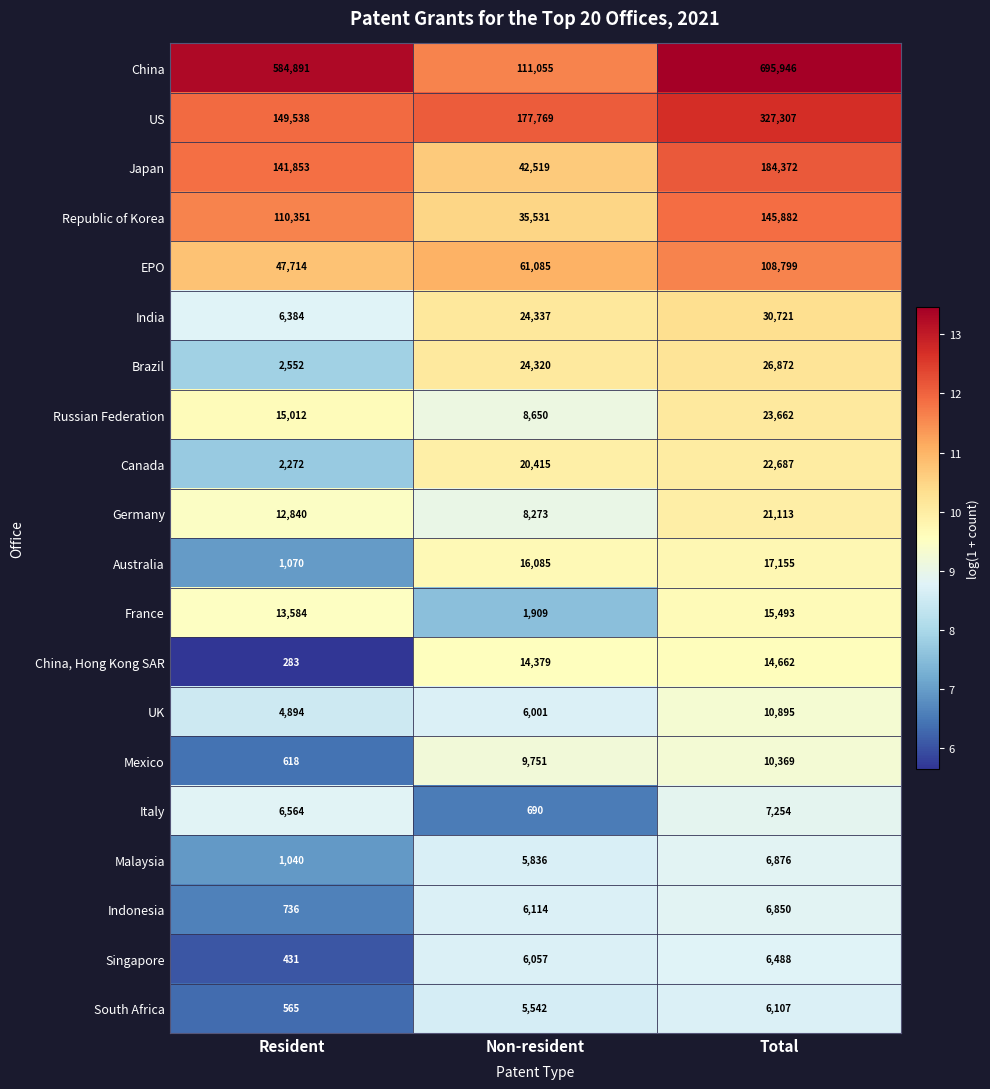

How many values in the China series are below 584891?

1